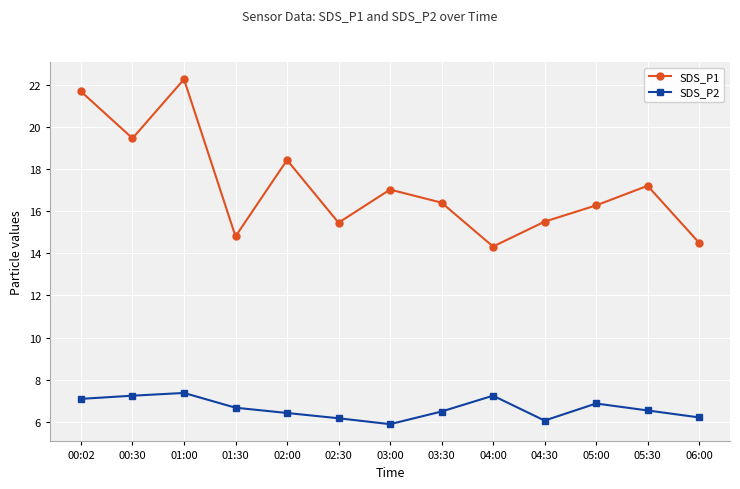

At which label is SDS_P1 closest to 18?

02:00